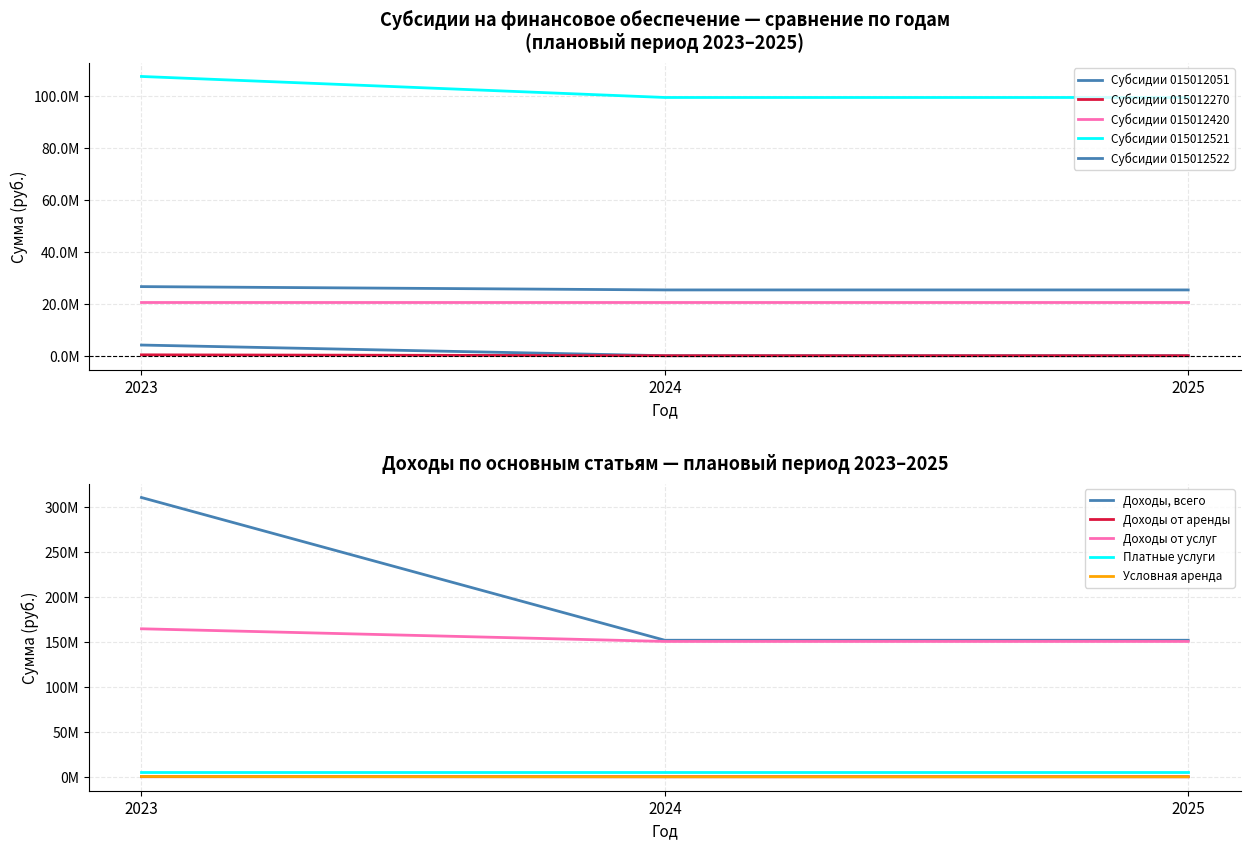

What is the difference between the Субсидии 015012051 values at 2023 and 2024?

4101300.0